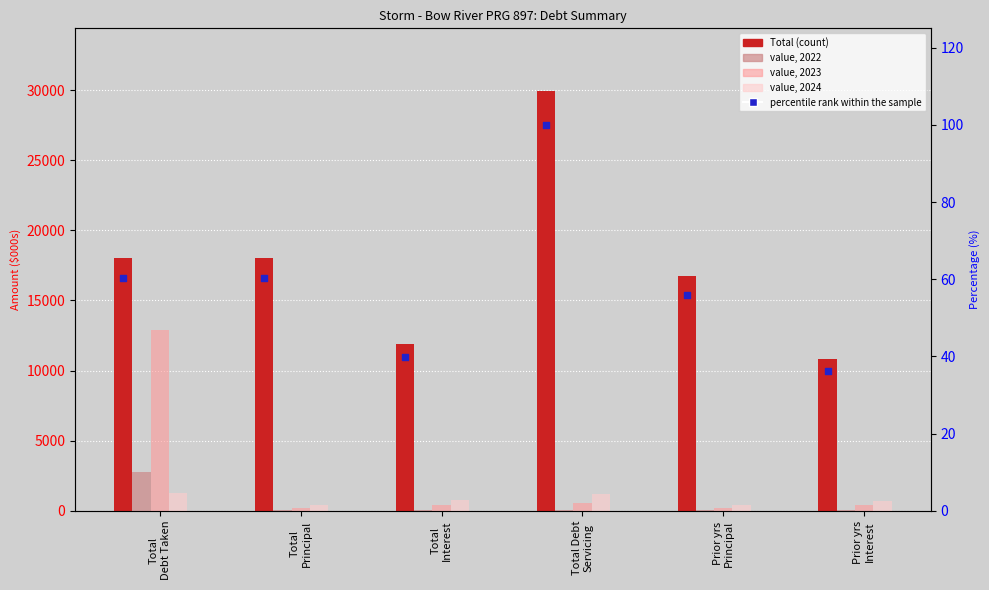

At how many categories does at least one series exceed 28811?

1